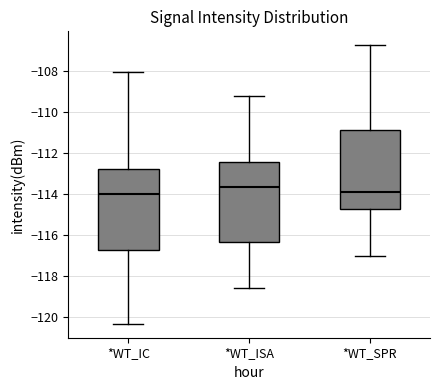

Reading left to right, read every box against the y-axis: the position of its median line, the range the box covers, and the ends of its whiskers. The values are not printed on the chart, so give them approximately, as read against the axis.

*WT_IC: median -114.0, box -116.6 to -112.8, whiskers -120.4 to -108.0
*WT_ISA: median -113.6, box -116.4 to -112.4, whiskers -118.6 to -109.2
*WT_SPR: median -114.0, box -114.8 to -110.8, whiskers -117.0 to -106.8